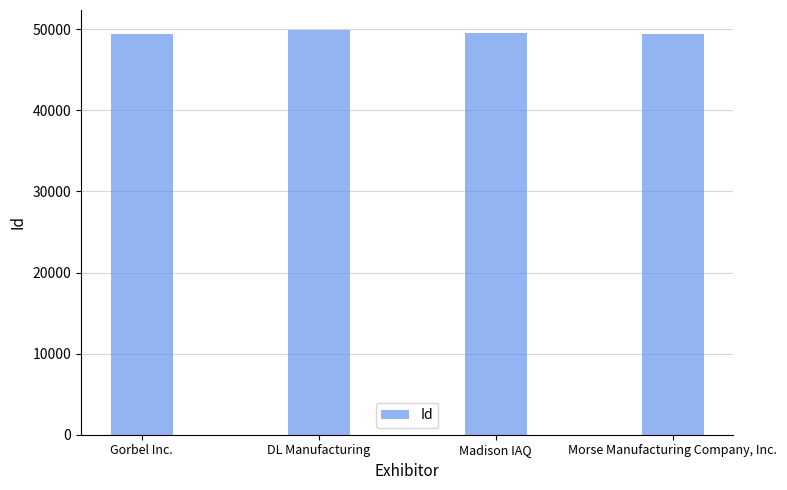

The value at Morse Manufacturing Company, Inc. is 49443. True or false?

True